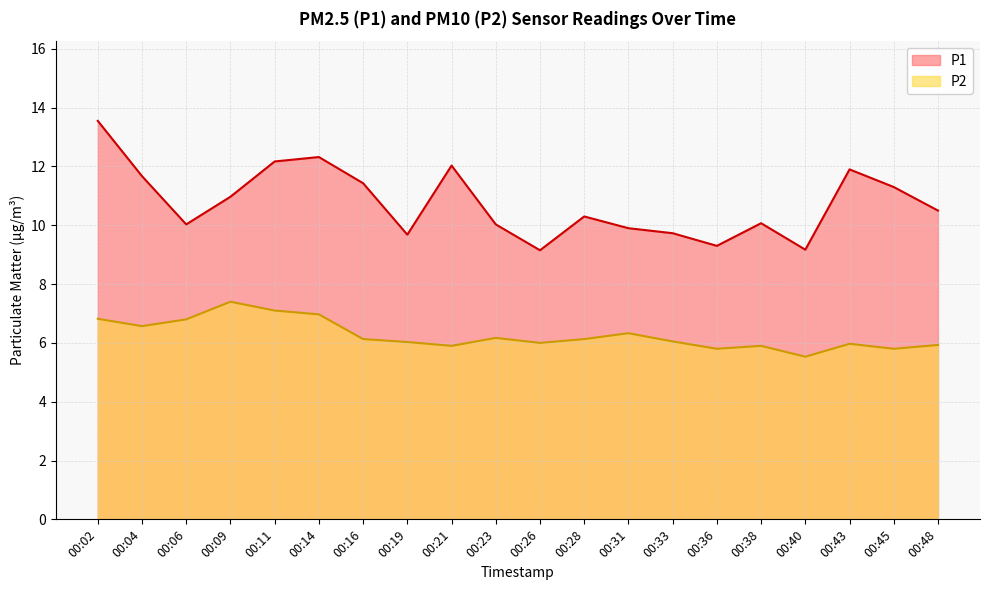

In P2, how many points are higher than both neighbors (excluding endpoints)?

5